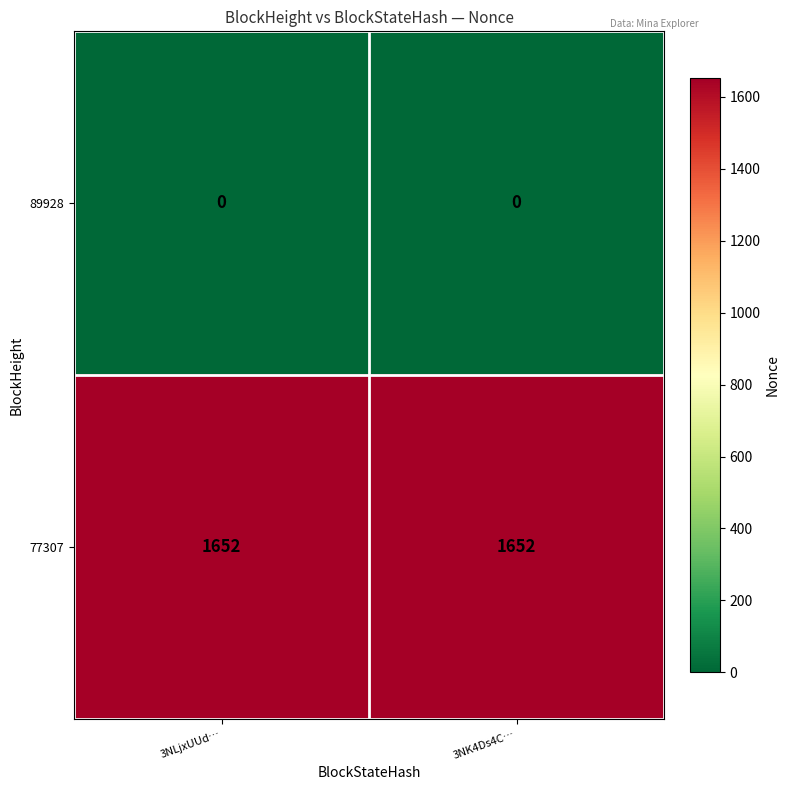

What is the spread (max minus min) of values at 3NK4Ds4C…?

1652